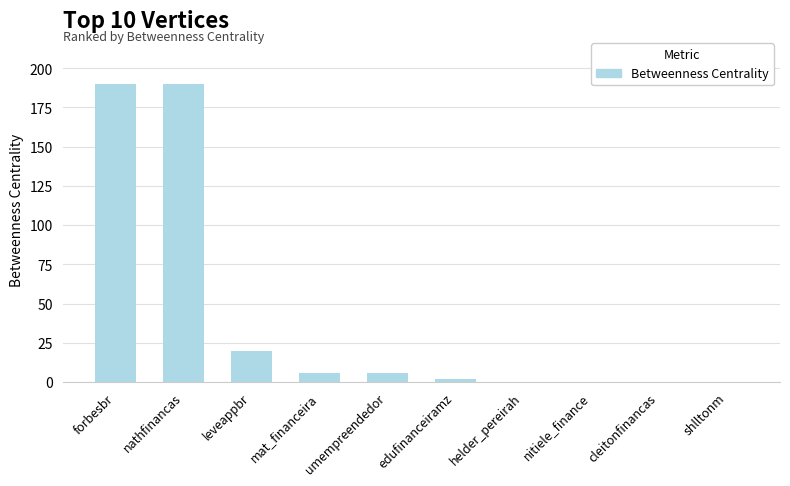

Is it true that the value at umempreendedor is 6?

True